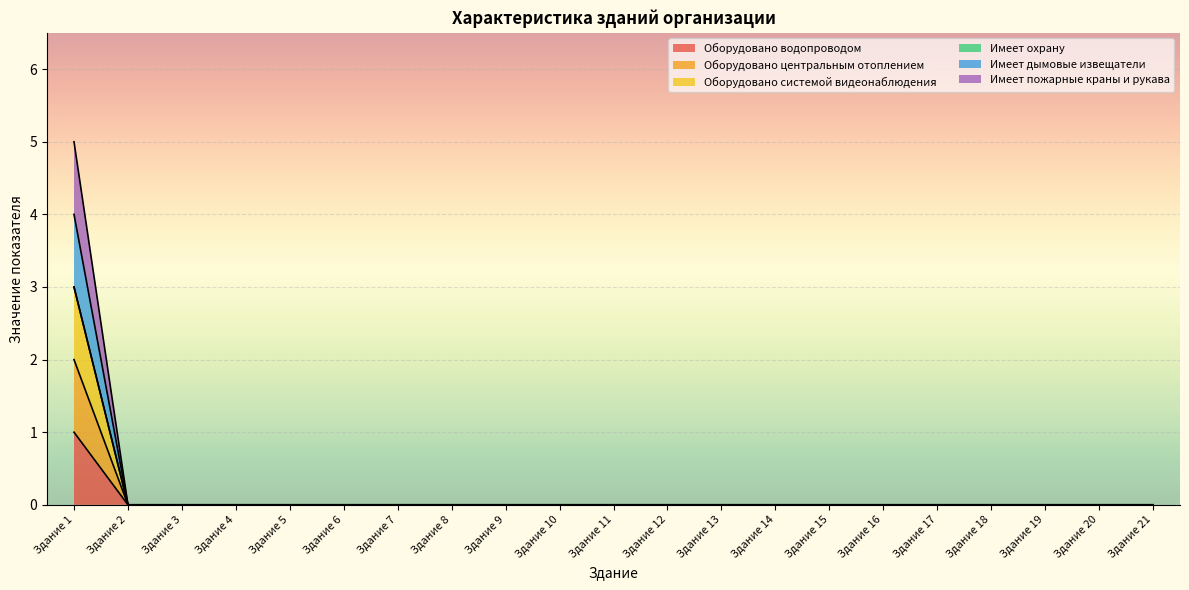

At how many categories does at least one series exceed 1?

1